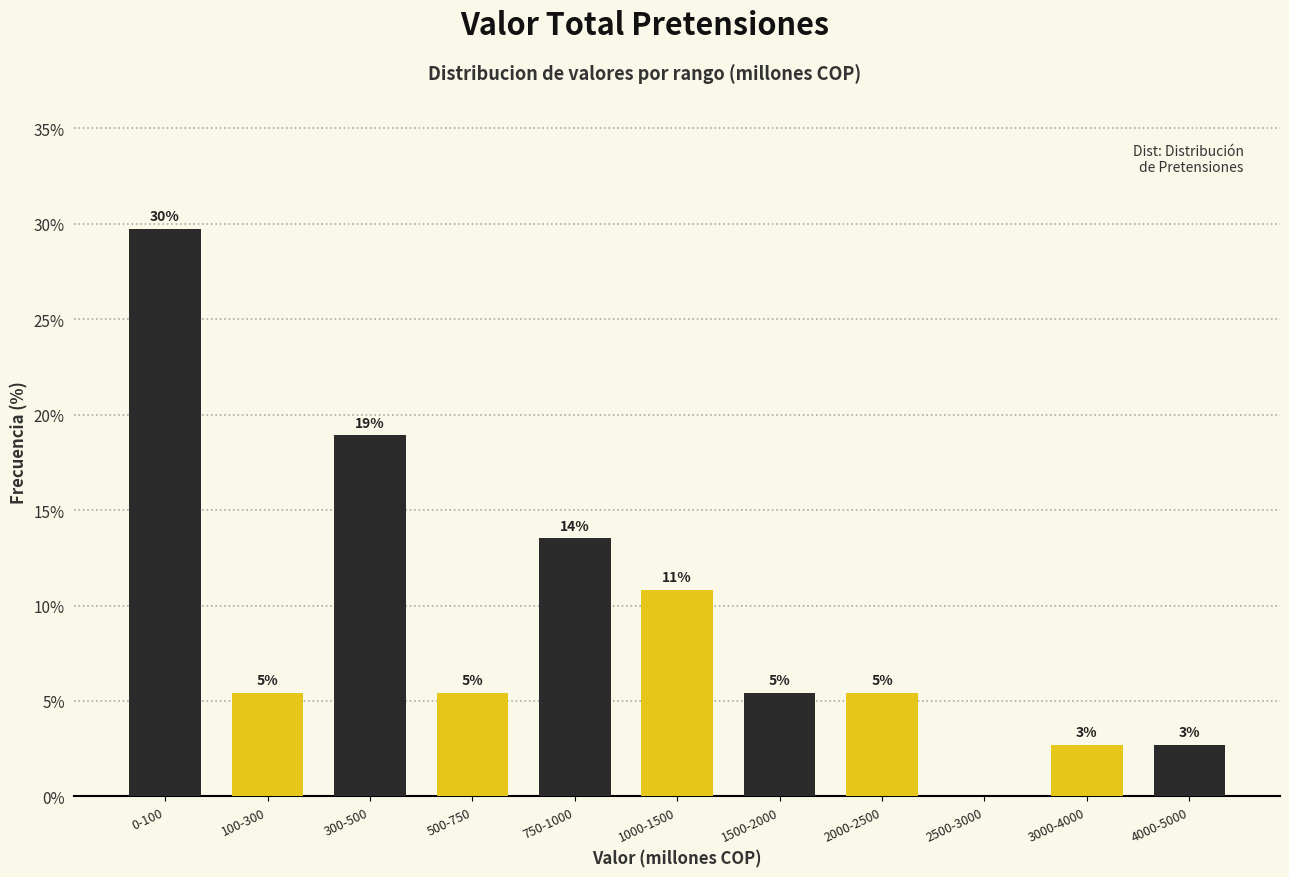

Are the bars horizontal?

No